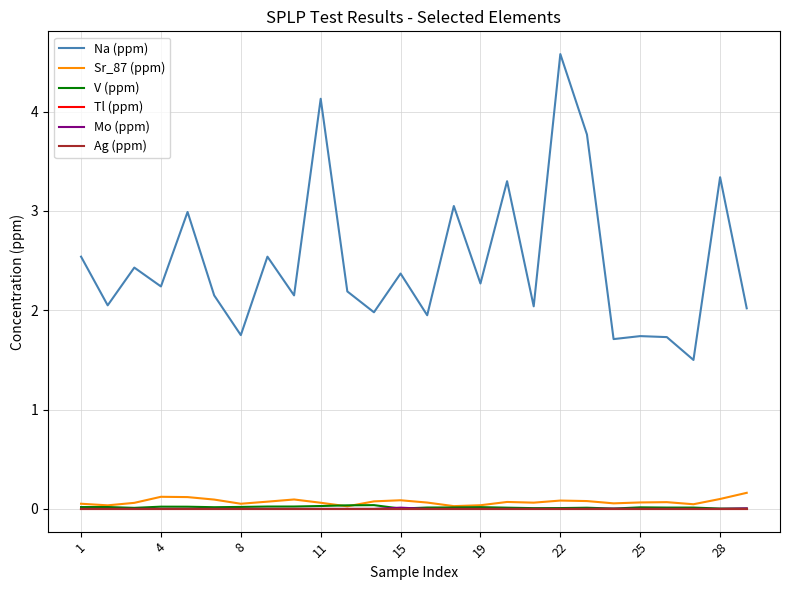

Which series has the widest spread of values?

Na (ppm)